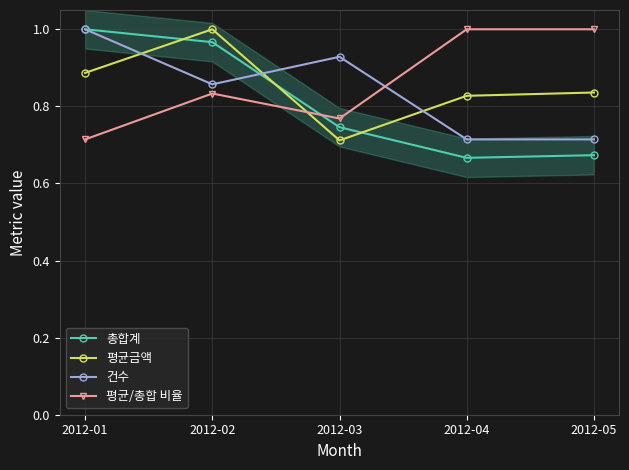

Rank the series by their maximum value, from highest to lowest.

총합계, 평균금액, 건수, 평균/총합 비율